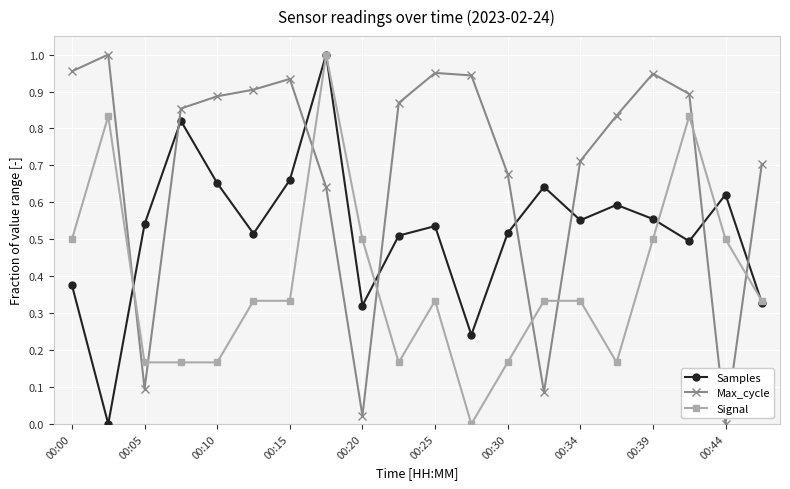

List the series in order of their overall mean, highest first.

Max_cycle, Samples, Signal